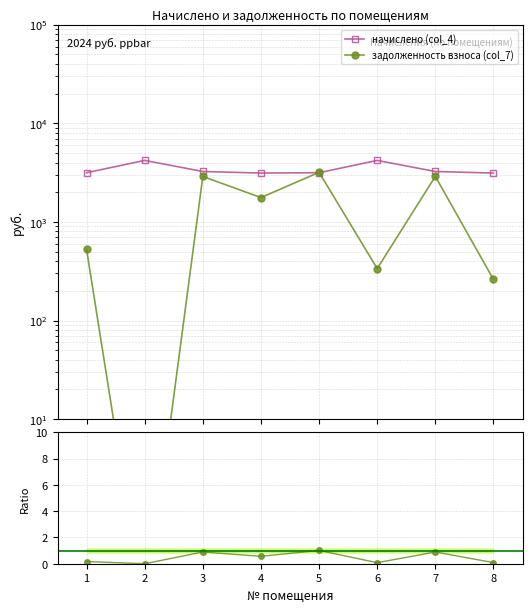

At which category is the sum across all series the highest?

5